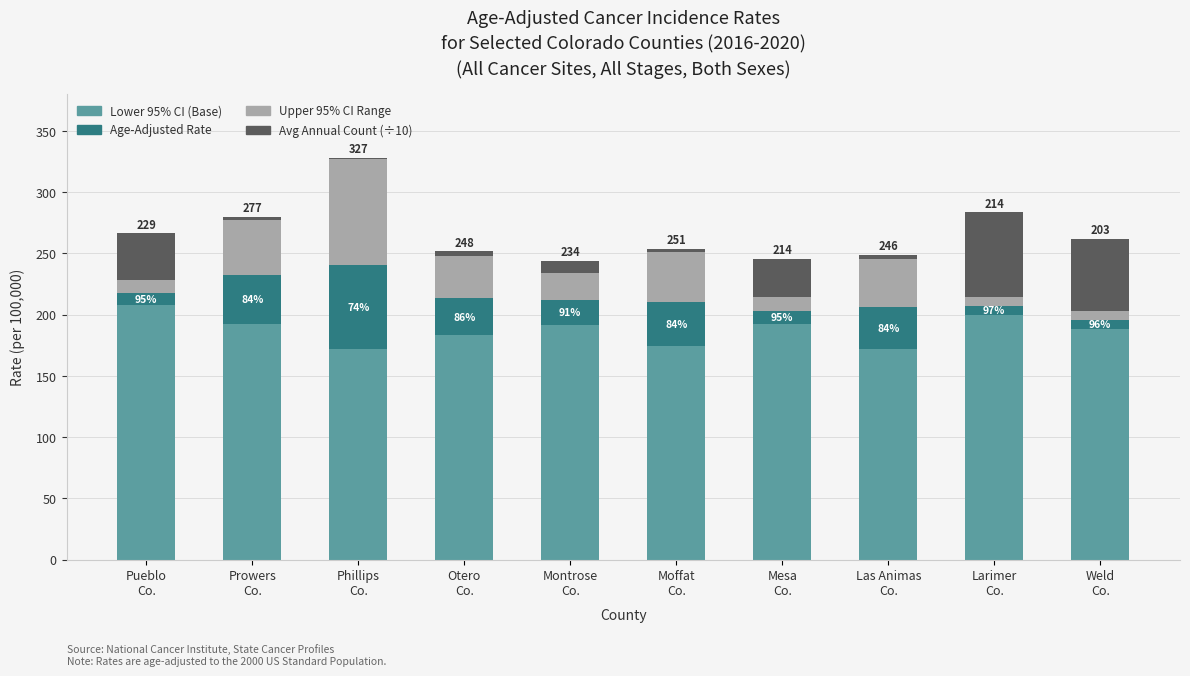

The value of Upper 95% CI Range at Phillips
Co. is 86.6. True or false?

True